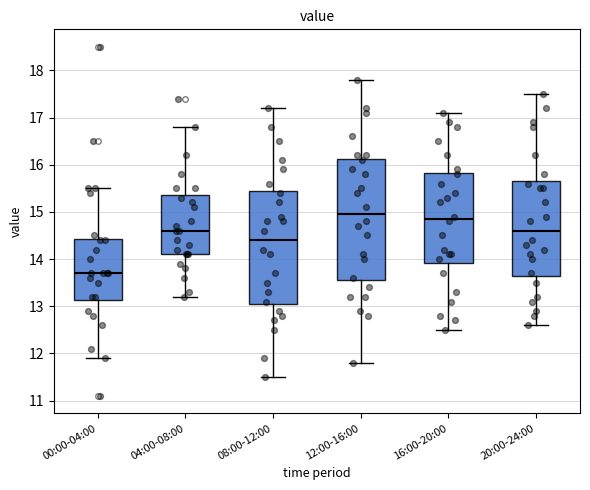

Reading left to right, transcribe this box plot: for each box, give where its median line is, the range the box spans, and where its two whiskers end, as read against the y-axis. The values are not printed on the chart, so give them approximately, as read against the axis.

00:00-04:00: median 13.7, box 13.1 to 14.4, whiskers 11.9 to 15.5
04:00-08:00: median 14.6, box 14.1 to 15.4, whiskers 13.2 to 16.8
08:00-12:00: median 14.4, box 13.1 to 15.5, whiskers 11.5 to 17.2
12:00-16:00: median 15.0, box 13.6 to 16.1, whiskers 11.8 to 17.8
16:00-20:00: median 14.9, box 13.9 to 15.8, whiskers 12.5 to 17.1
20:00-24:00: median 14.6, box 13.7 to 15.7, whiskers 12.6 to 17.5